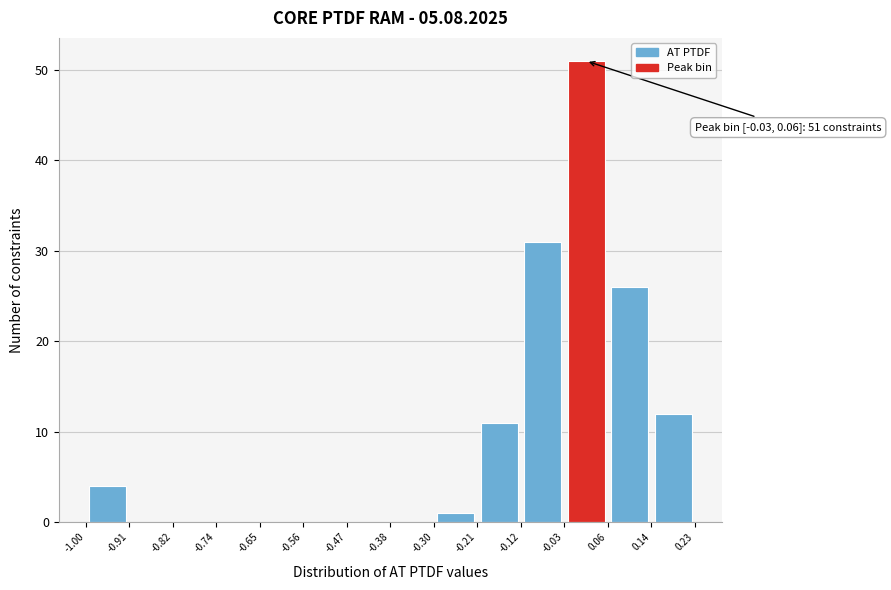

Over which range of the x-axis is the bar tallest?

-0.03 to 0.06